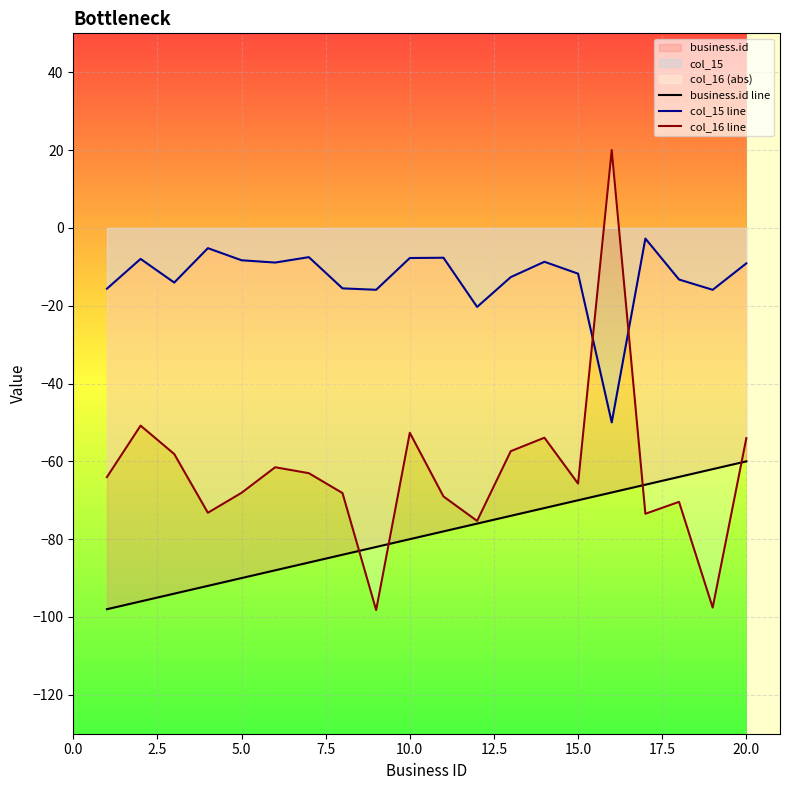

True or false: business.id line has more than 0 points higher than both neighbors.

False